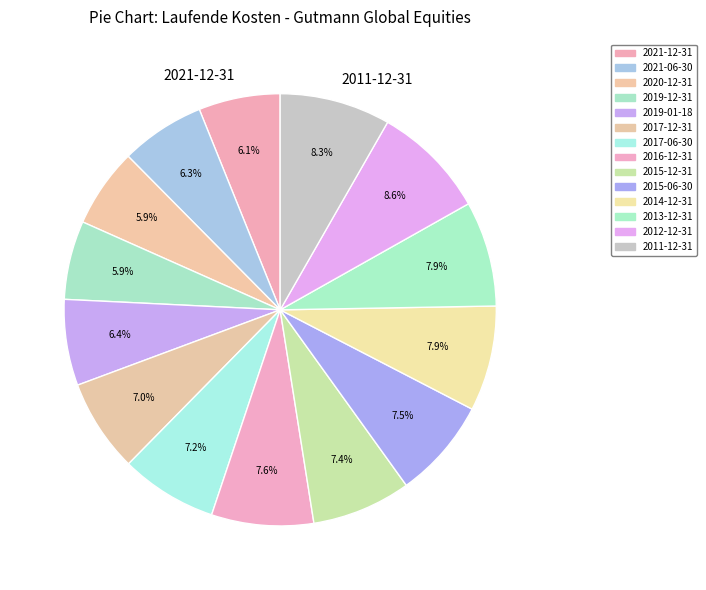

Which slice is the largest?

2012-12-31